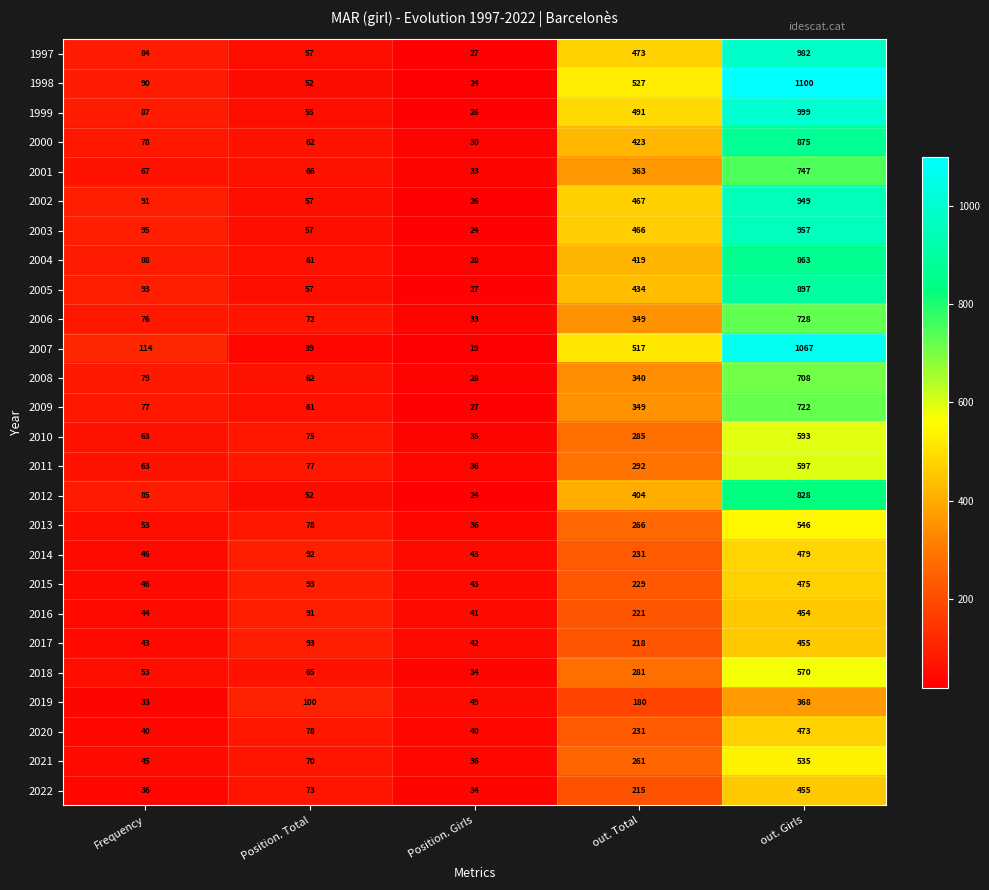

What is the difference between the maximum and minimum values in the 2021 series?

499